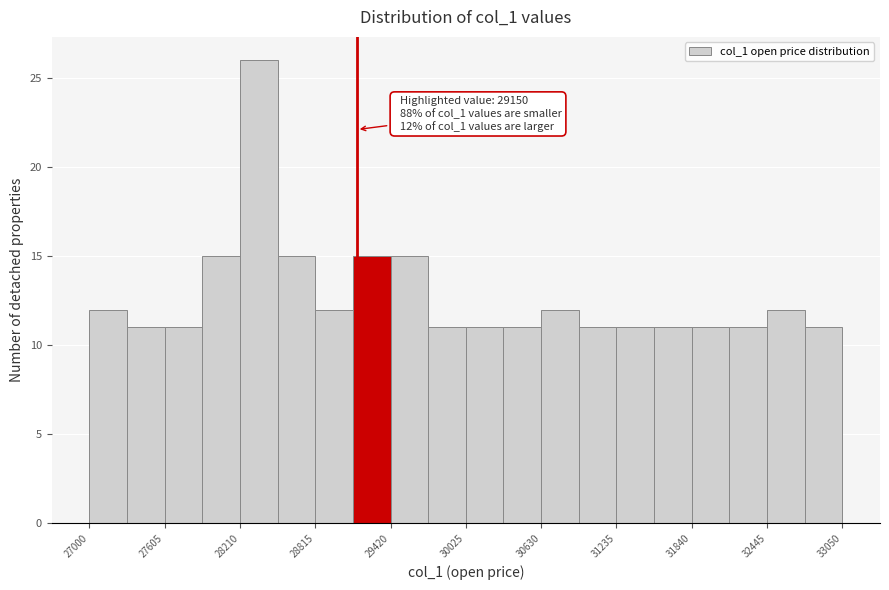

Around what value on the x-axis is the tallest bar? Give the approximate position of its centre, as read against the axis.

28400